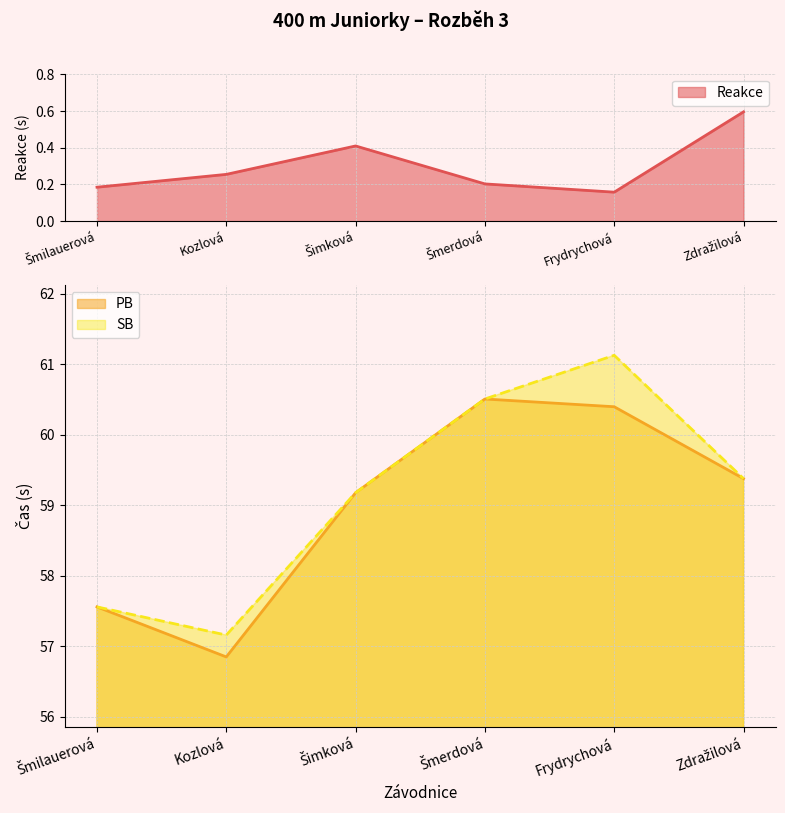

Does the chart display data point markers on the line(s)?

No